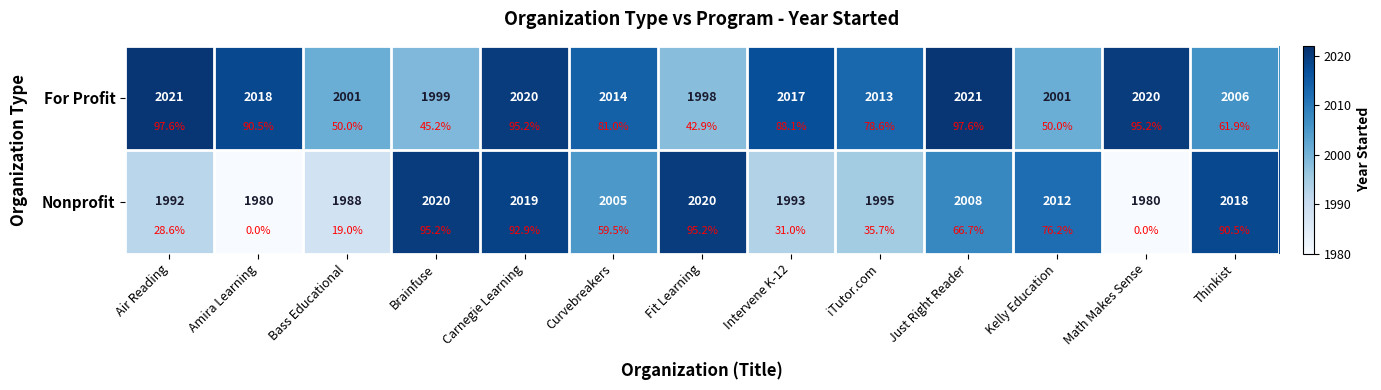

What value does the For Profit series have at iTutor.com?

2013